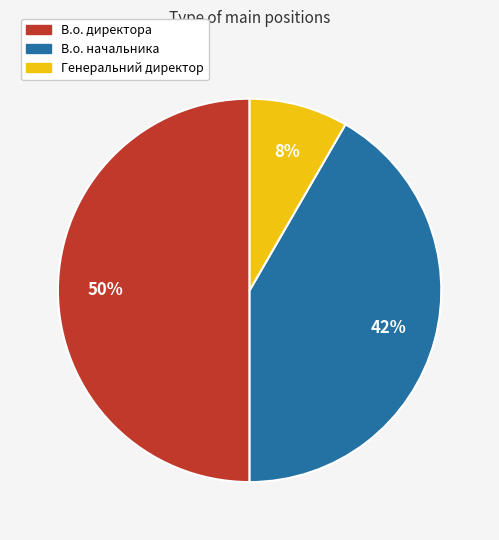

To the nearest percent, what is the average slice percentage?

33%